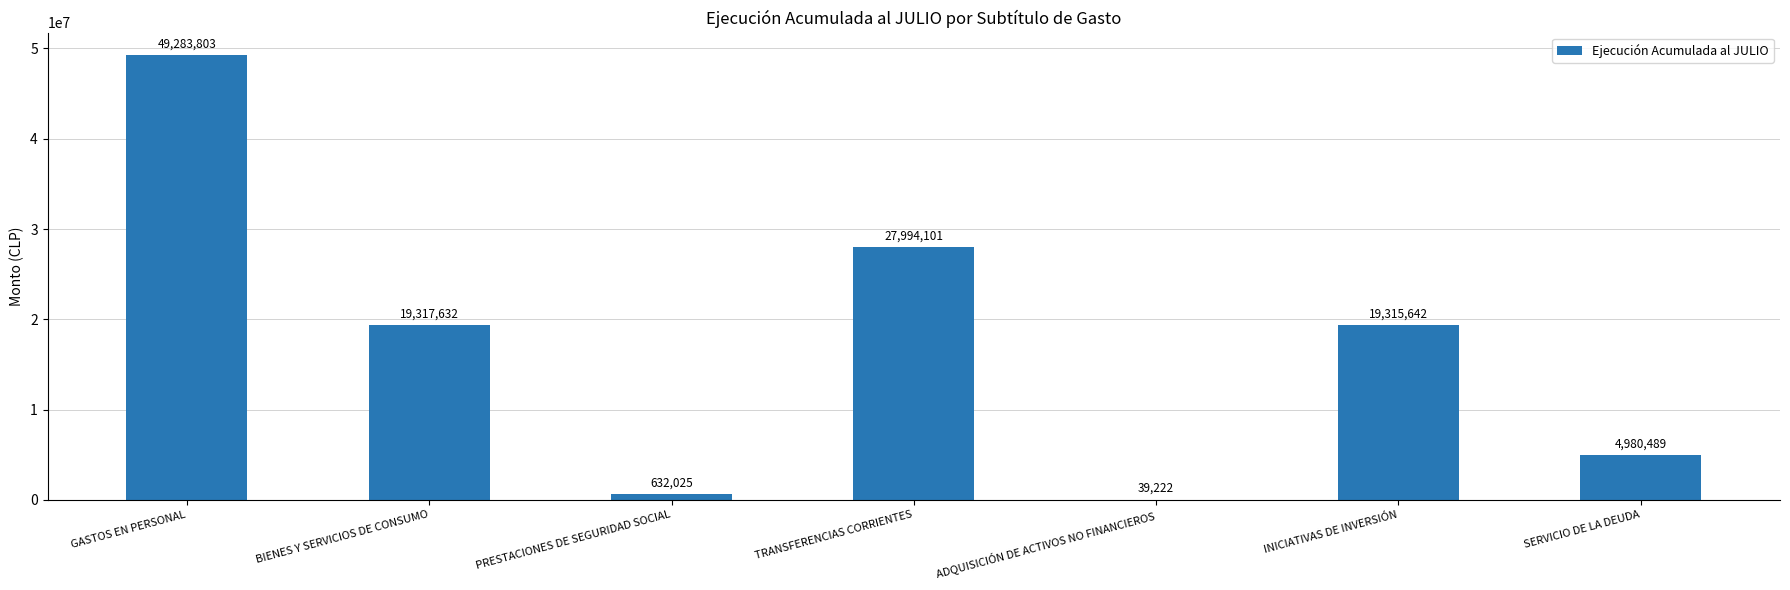

What is the approximate value at TRANSFERENCIAS CORRIENTES, to the nearest 50?

27994100